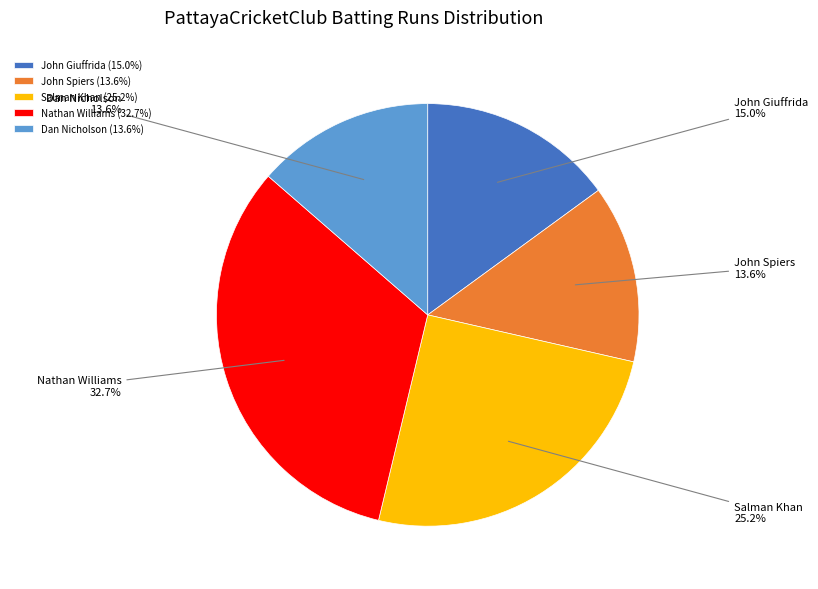

What percentage is NOT represented by Nathan Williams?

67.3%